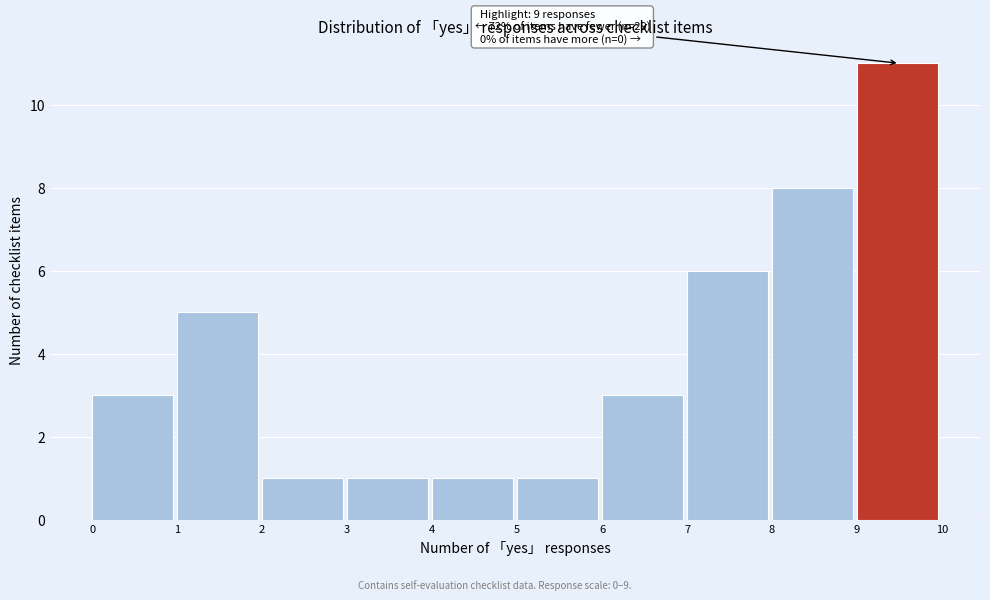

Which range on the x-axis has the tallest bar?

9 to 10